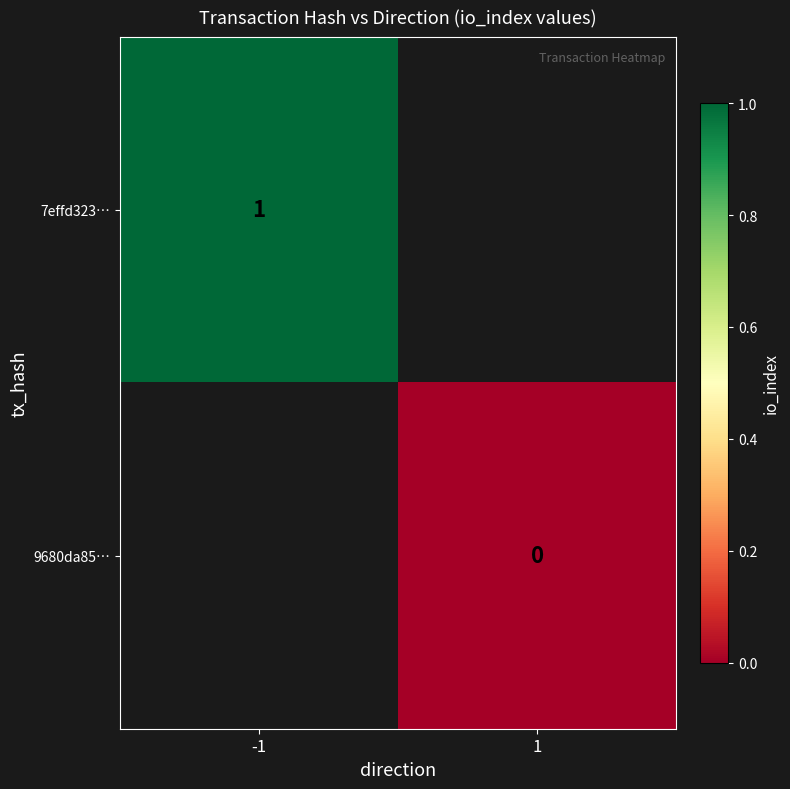

How many distinct data groups are displayed?

2